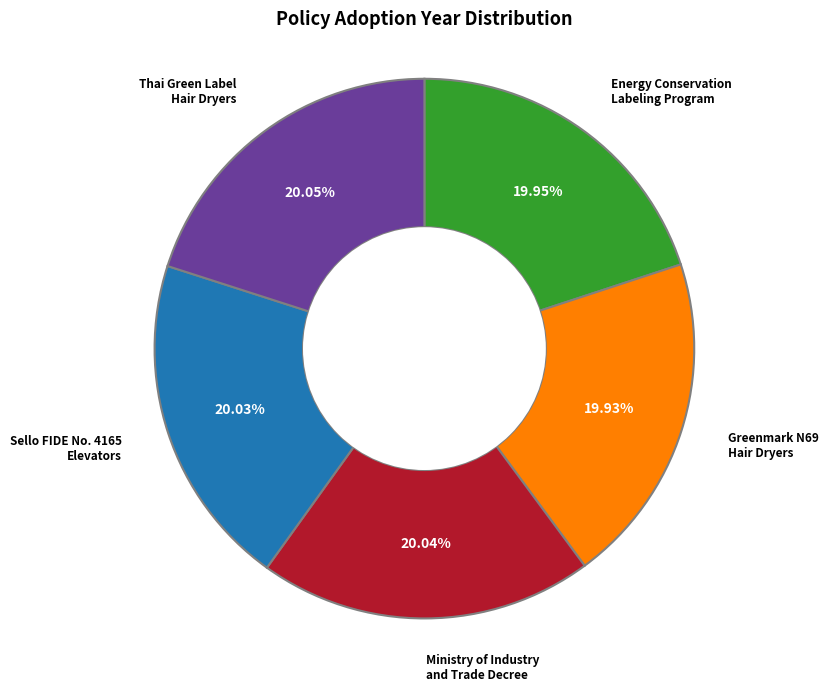

How many segments does this pie chart have?

5